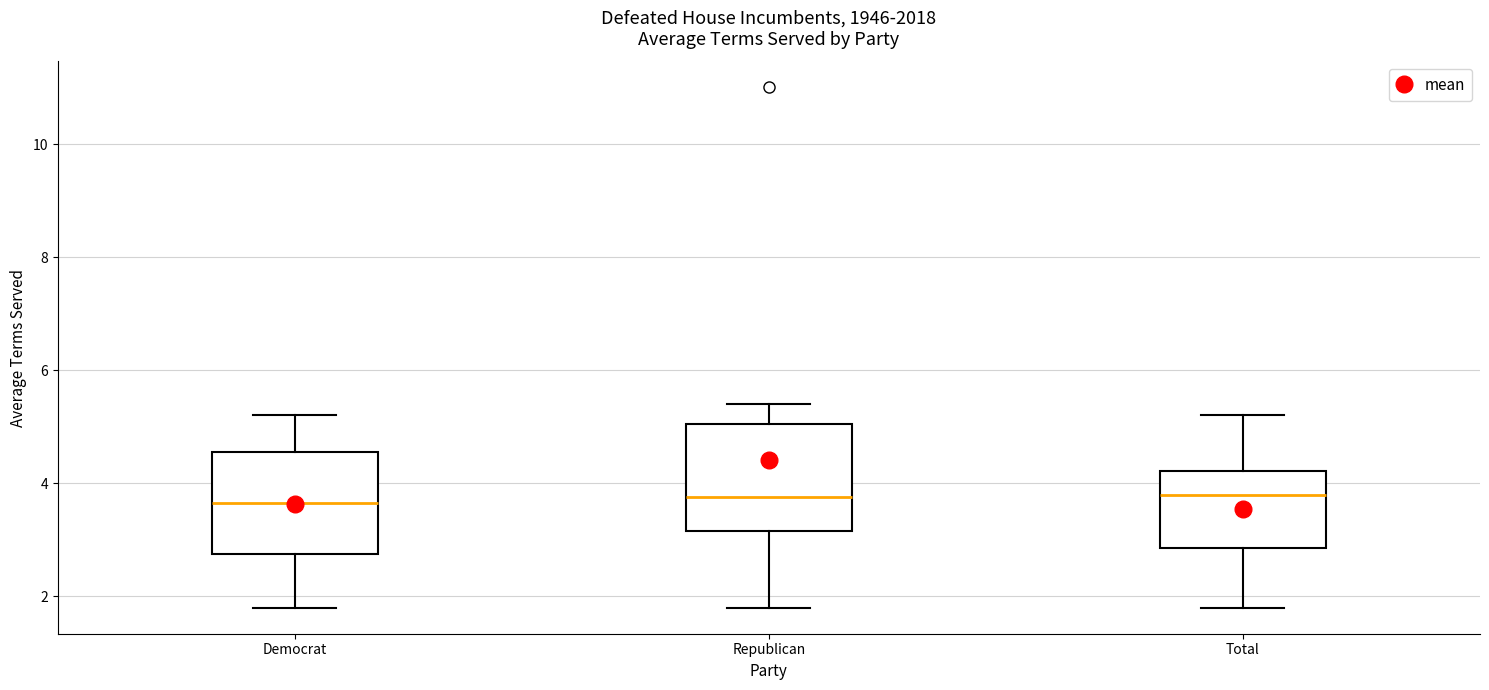

Reading left to right, transcribe this box plot: for each box, give where its median line is, the range the box spans, and where its two whiskers end, as read against the y-axis. The values are not printed on the chart, so give them approximately, as read against the axis.

Democrat: median 3.6, box 2.8 to 4.6, whiskers 1.8 to 5.2
Republican: median 3.8, box 3.2 to 5.0, whiskers 1.8 to 5.4
Total: median 3.8, box 2.8 to 4.2, whiskers 1.8 to 5.2